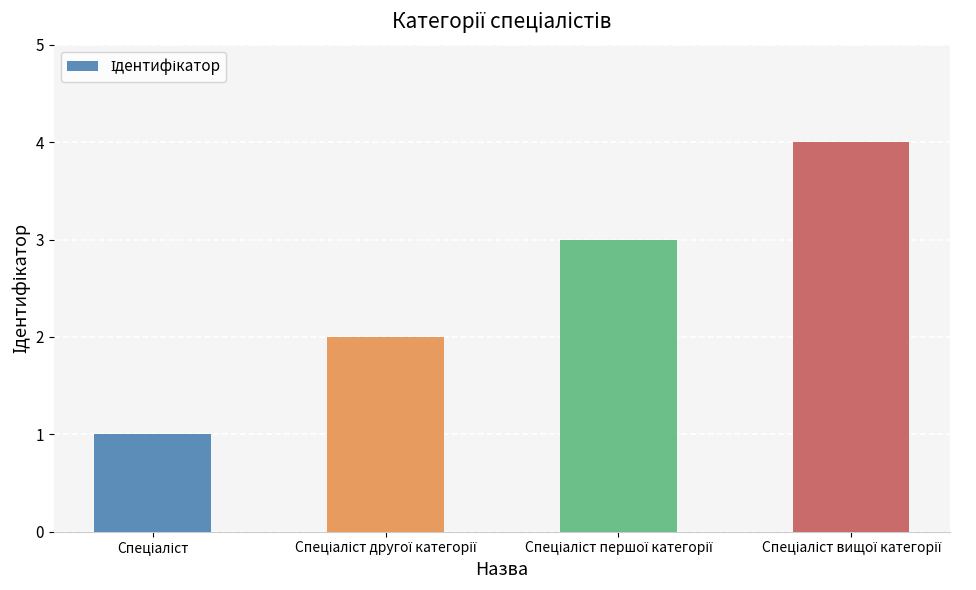

What is the sum of all values?

10